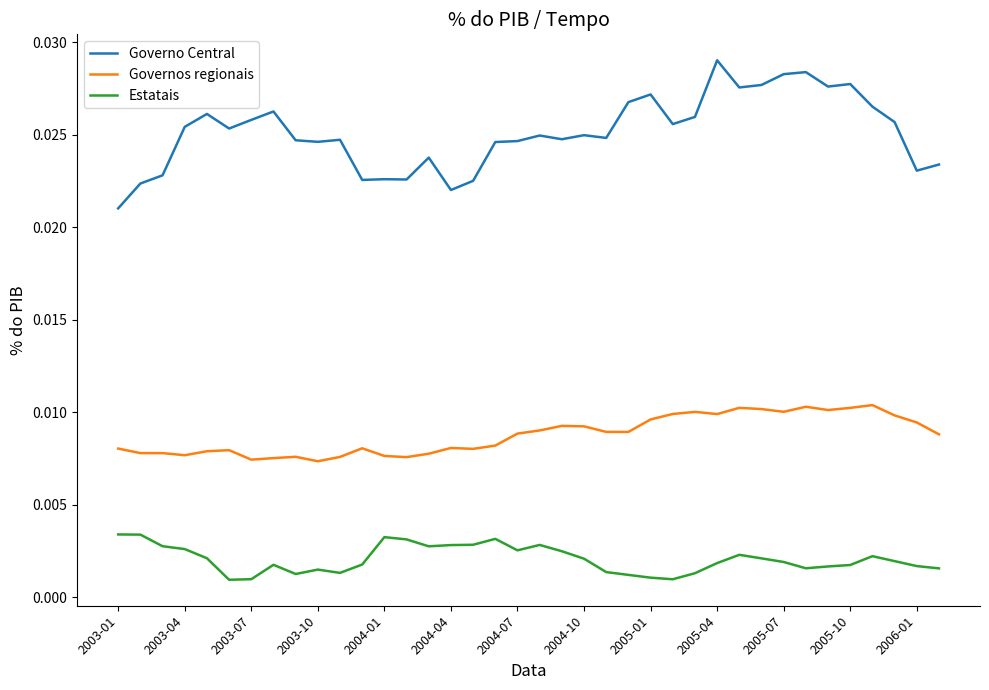

Which series has the largest range (max minus min)?

Governo Central